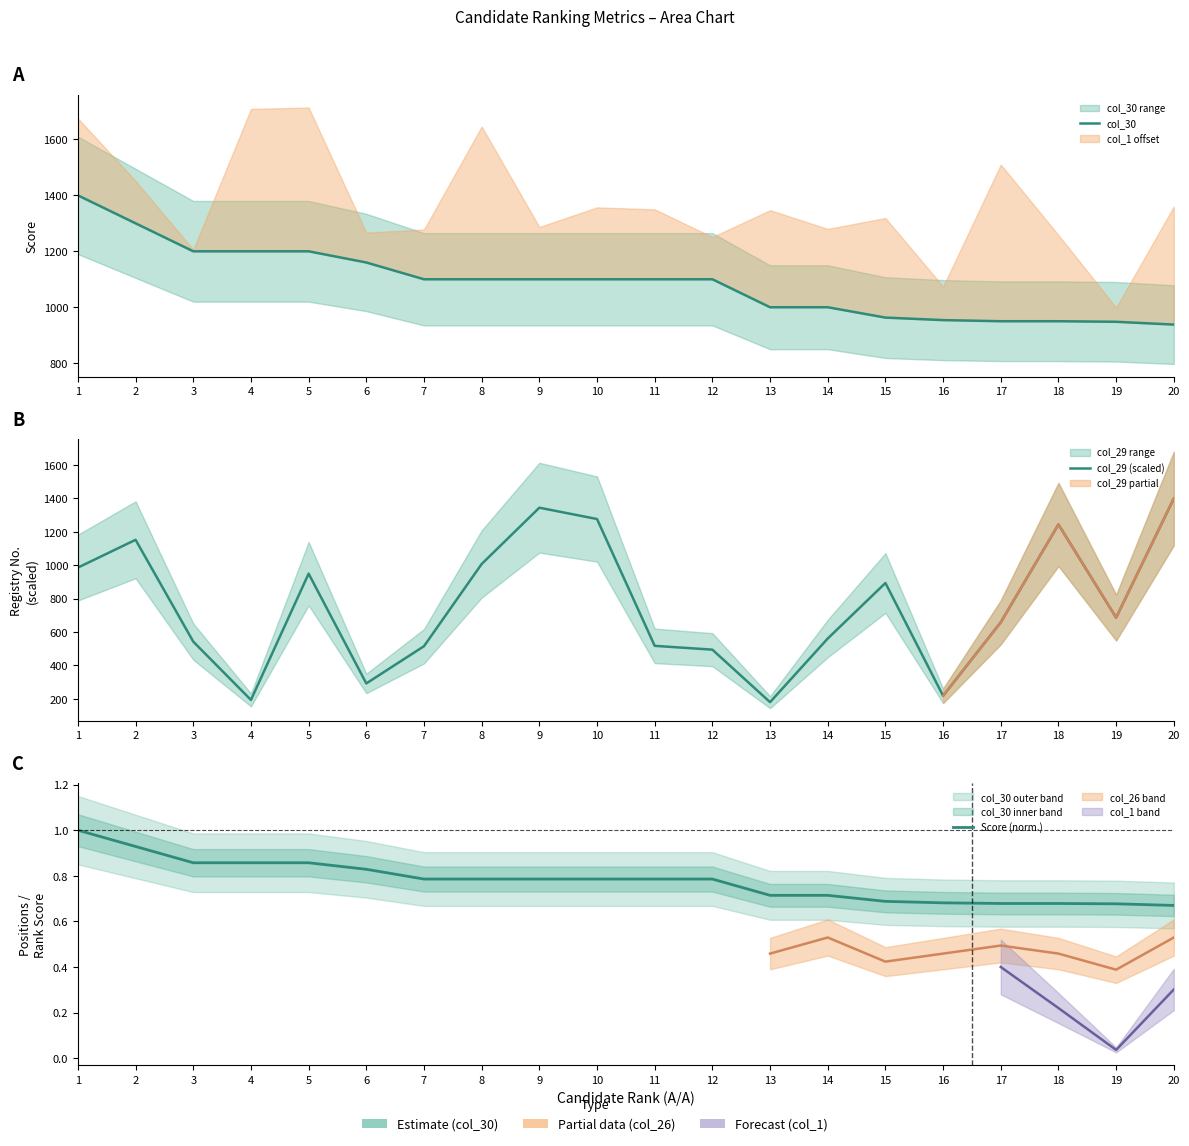

Does the chart display data point markers on the line(s)?

No